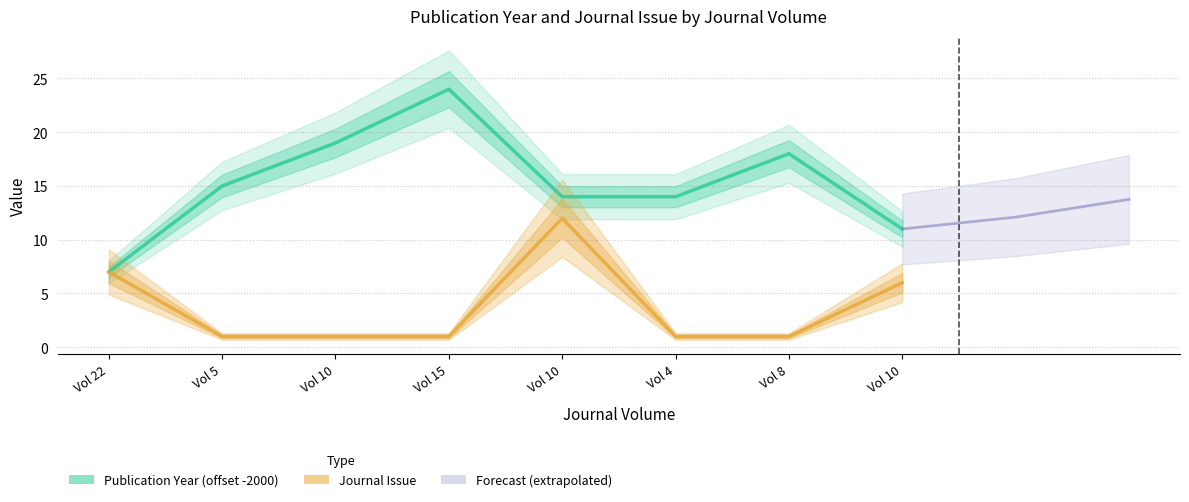

True or false: Journal Issue and Publication Year cross at least once.

False